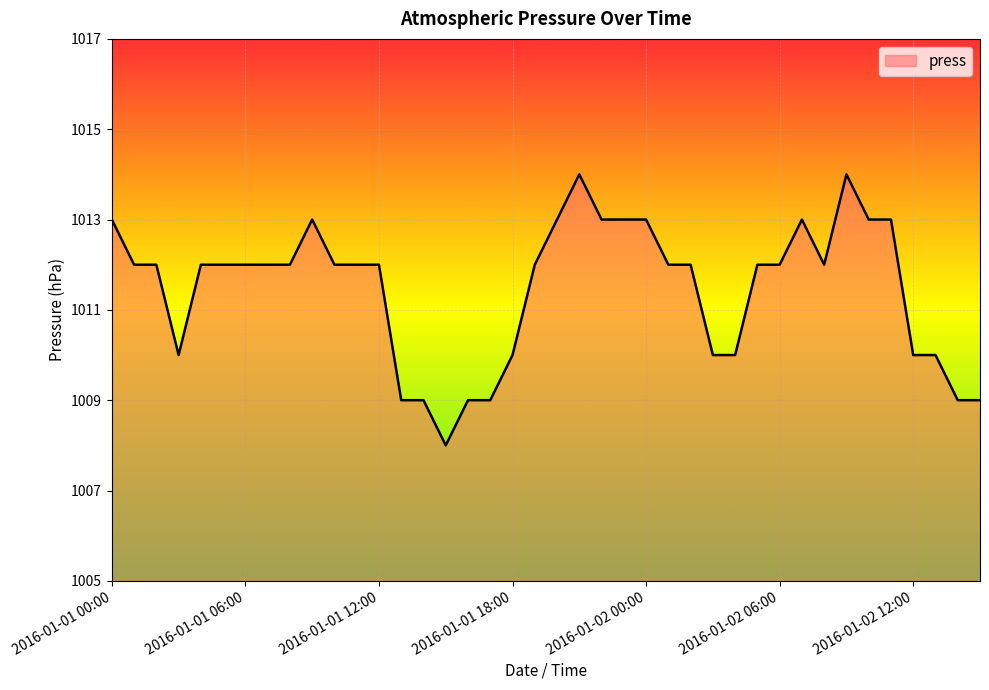

What is the difference between the maximum and minimum values?

6